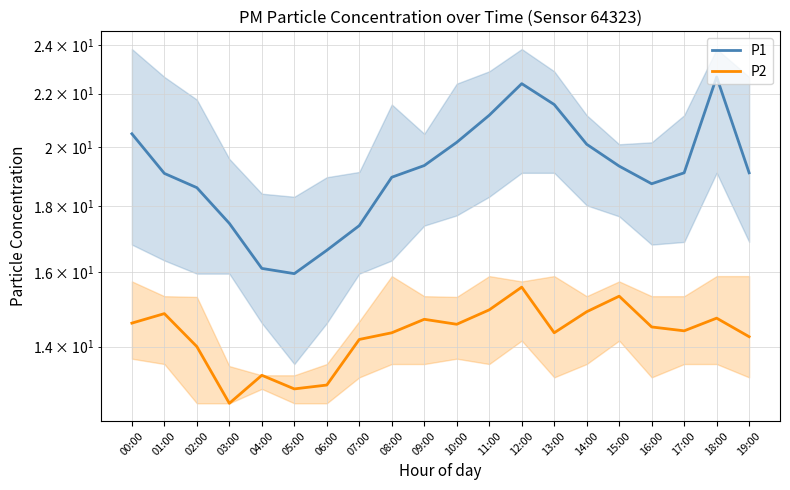

Reading right to left, extract all data points from this chart.

P1: 19:00=19.1	18:00=22.7	17:00=19.1	16:00=18.7	15:00=19.3	14:00=20.1	13:00=21.6	12:00=22.4	11:00=21.2	10:00=20.2	09:00=19.4	08:00=18.9	07:00=17.4	06:00=16.6	05:00=15.9	04:00=16.1	03:00=17.4	02:00=18.6	01:00=19.1	00:00=20.5
P2: 19:00=14.2	18:00=14.7	17:00=14.4	16:00=14.5	15:00=15.3	14:00=14.9	13:00=14.3	12:00=15.6	11:00=14.9	10:00=14.6	09:00=14.7	08:00=14.3	07:00=14.2	06:00=13.1	05:00=13.0	04:00=13.3	03:00=12.7	02:00=14.0	01:00=14.8	00:00=14.6